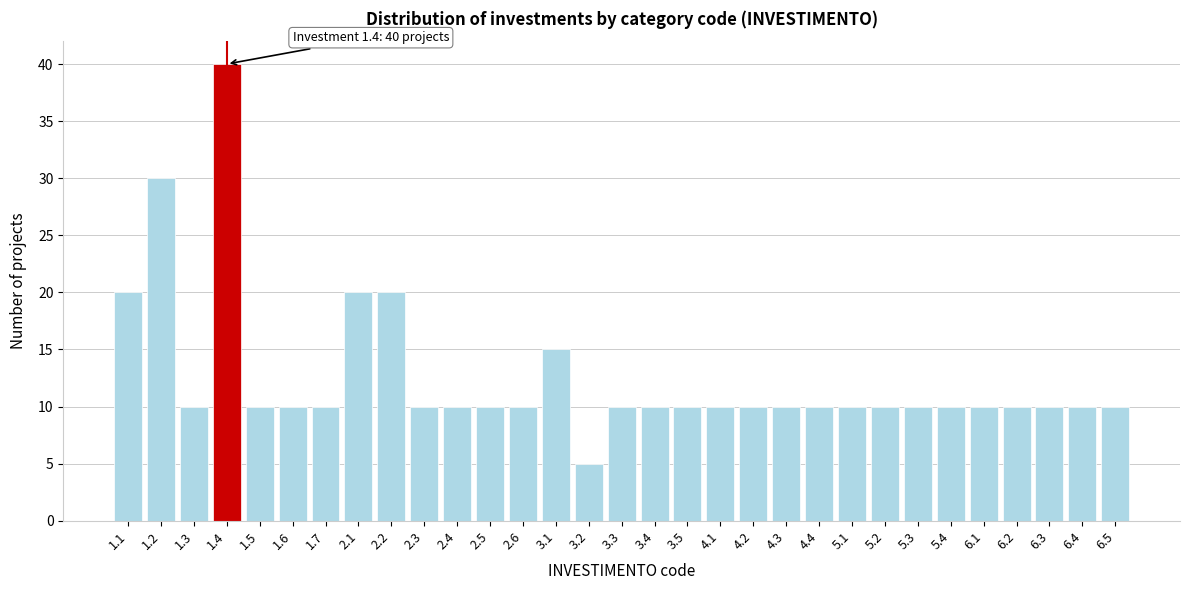

The value at 1.5 is 3. True or false?

False